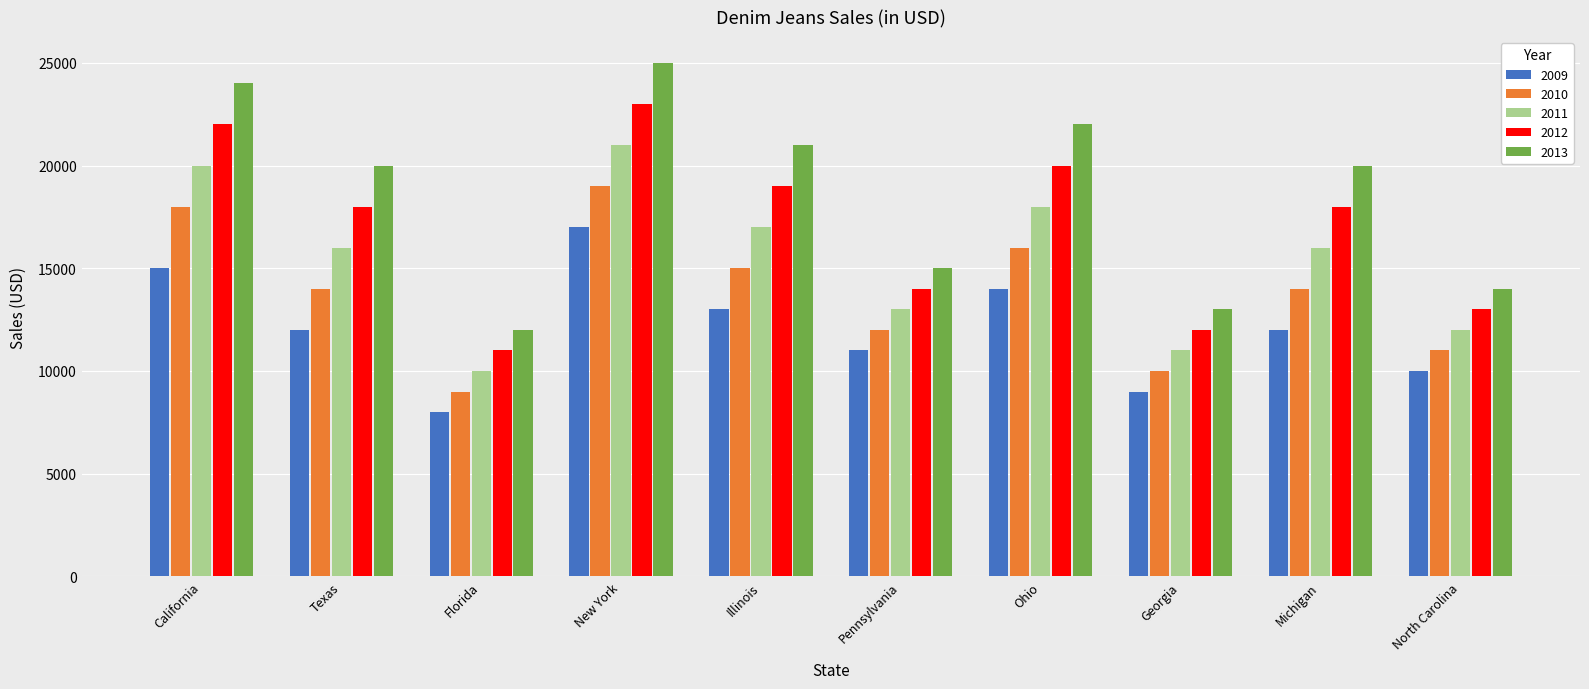

Count the 2009 values in the range 10000 to 14000.

6